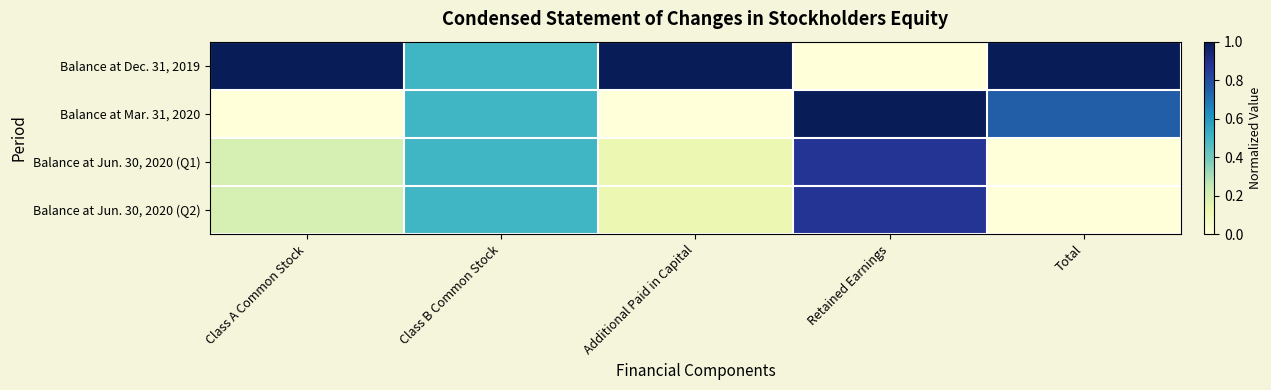

At Retained Earnings, list the series in order from largest to smallest.

Balance at Mar. 31, 2020, Balance at Jun. 30, 2020 (Q1), Balance at Jun. 30, 2020 (Q2), Balance at Dec. 31, 2019